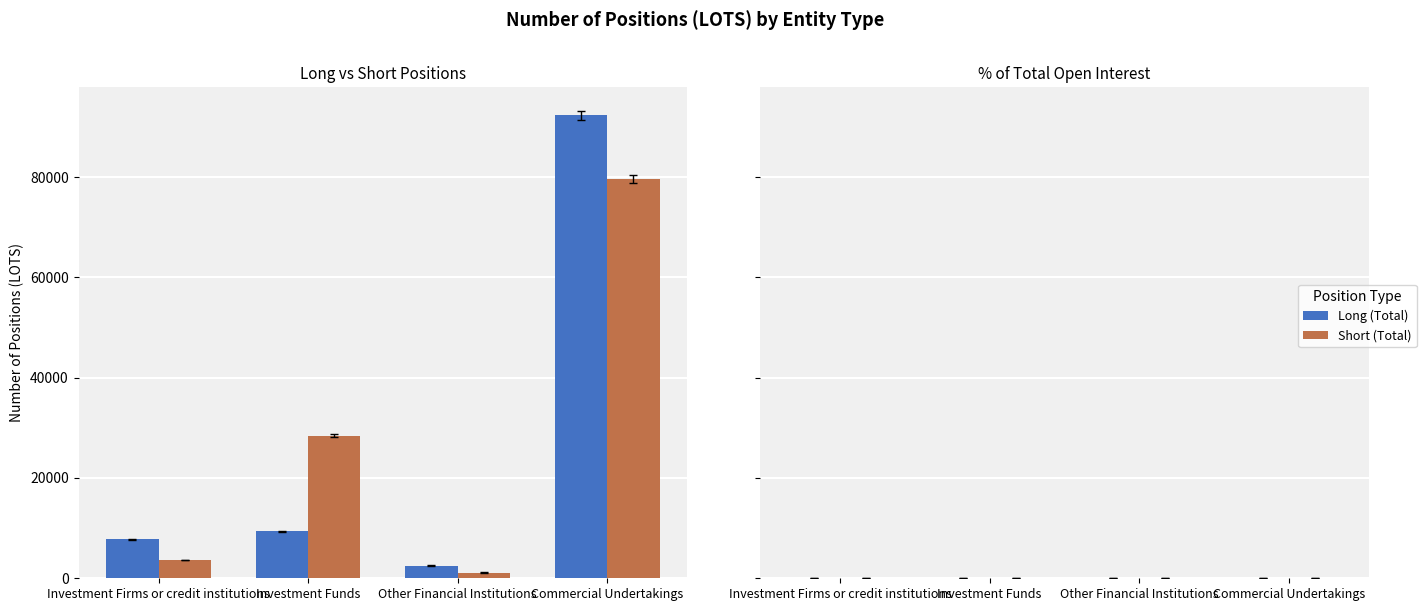

Rank the series at Other Financial Institutions from highest to lowest value.

Long (Total), Short (Total)